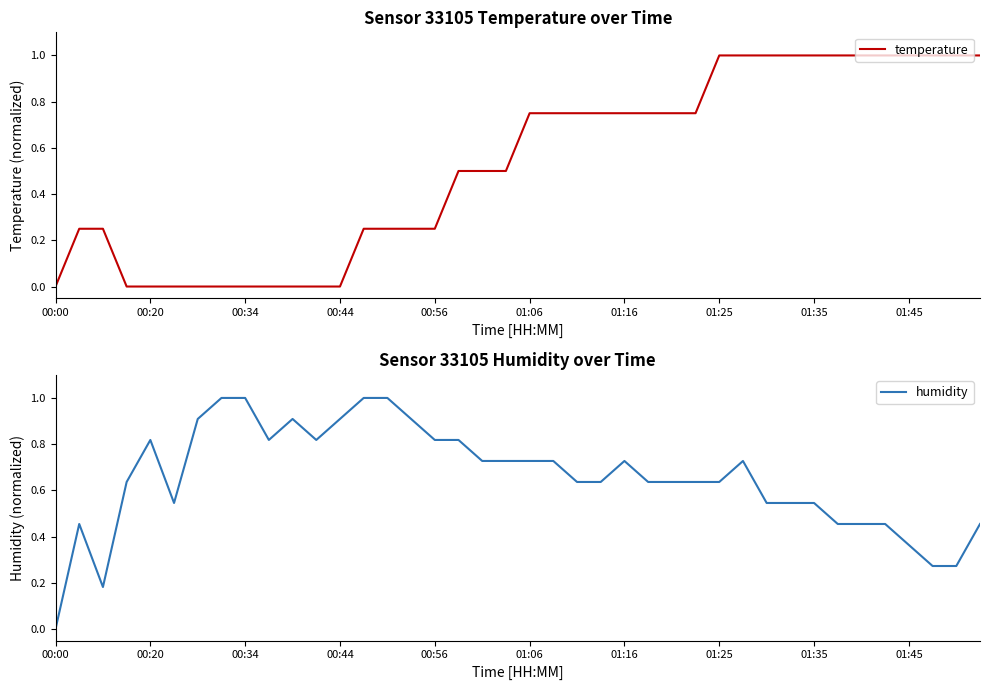

How many times do temperature and humidity cross each other?

3